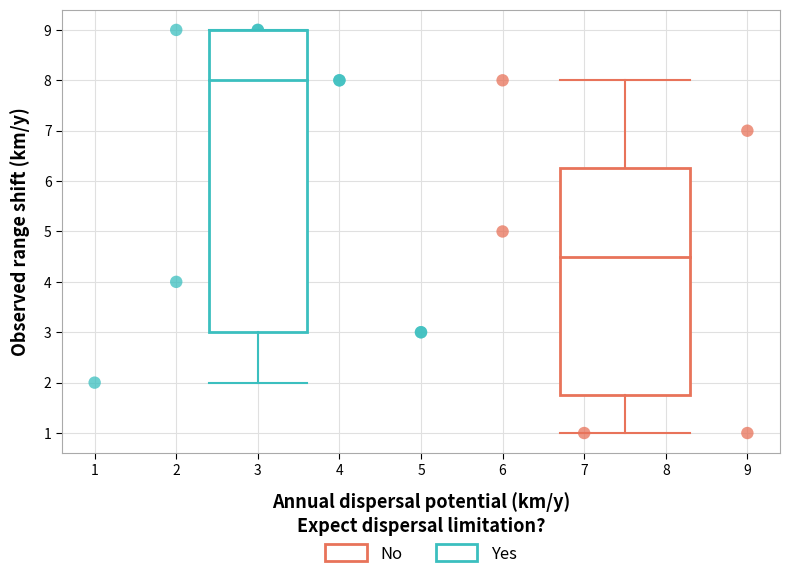

Which series contains the highest Y value?

Yes